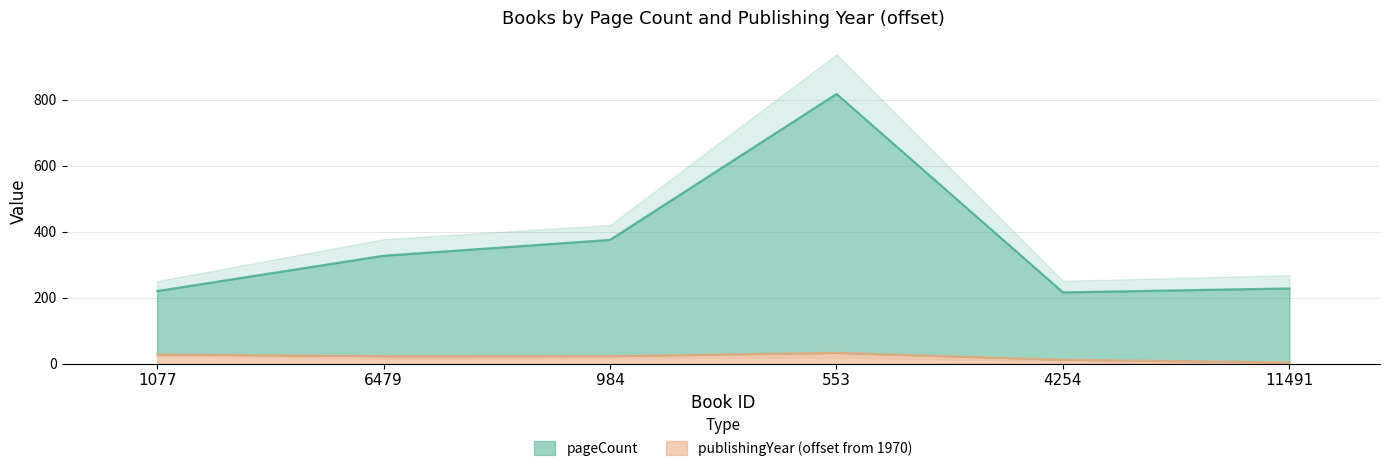

What are all the series names shown in the legend?

pageCount, publishingYear